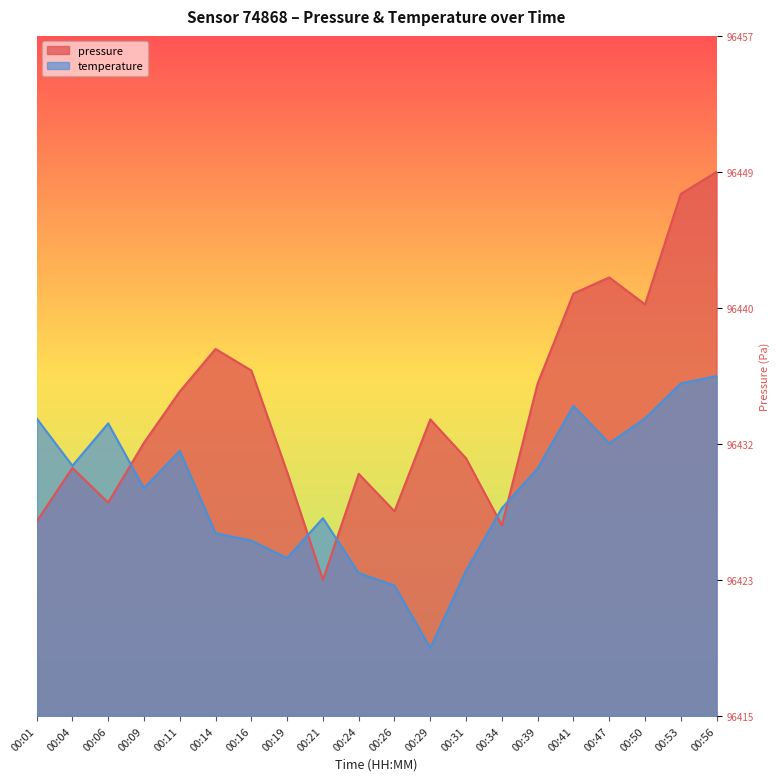

Which series has the largest range (max minus min)?

pressure